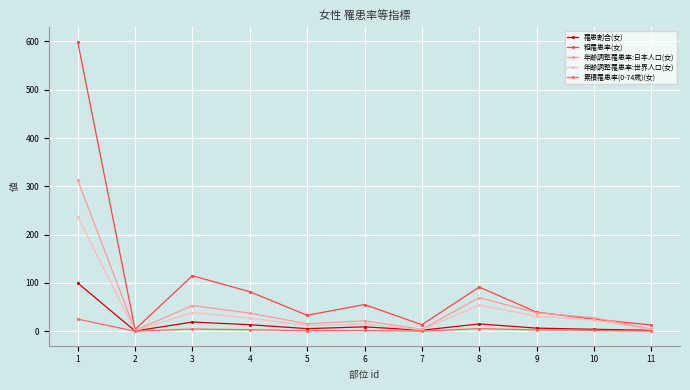

What is the minimum value shown in the chart?

0.2